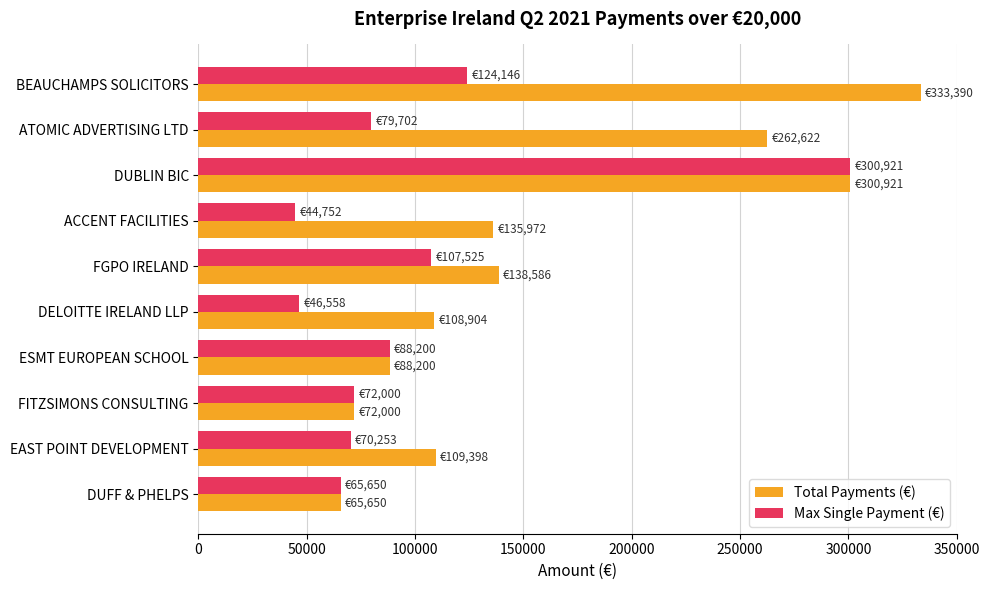

The Total Payments (€) series shows 31304.1 at ESMT EUROPEAN SCHOOL. True or false?

False